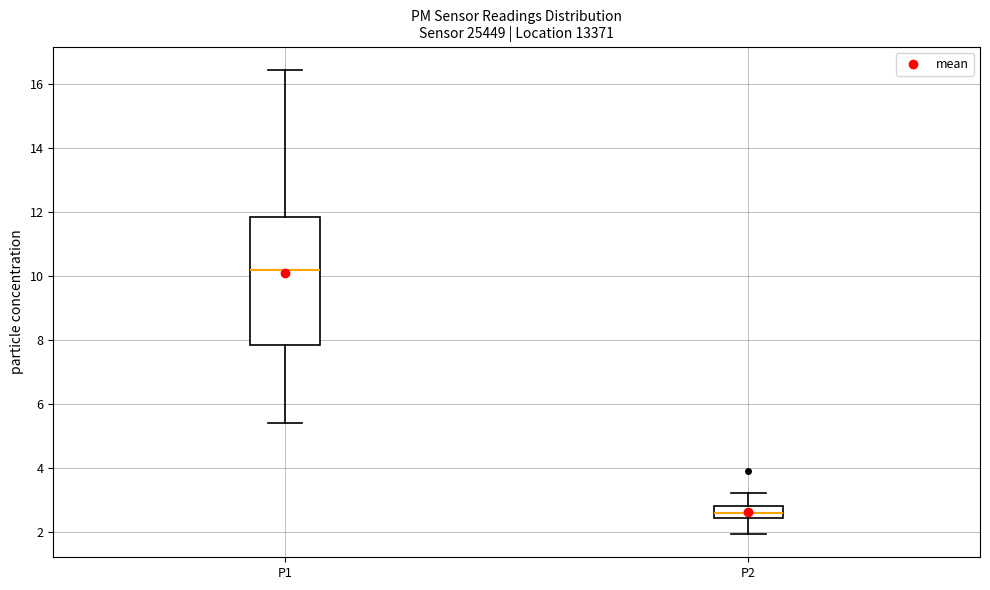

Which box is the tallest, from its lower edge to its upper edge?

P1